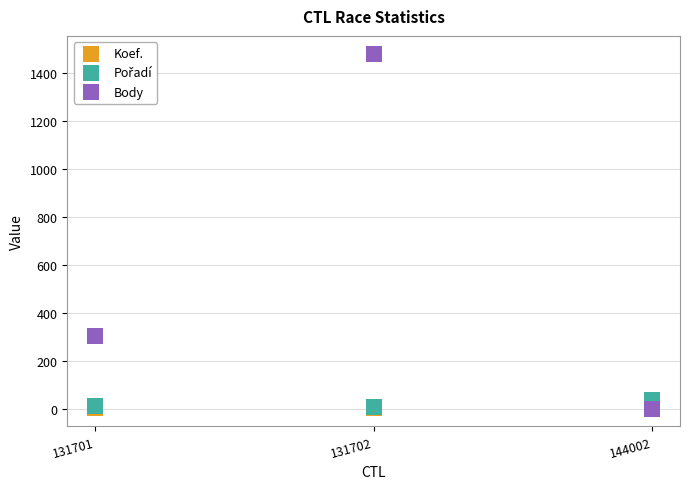

Across all series, what Y value is closest to 739?

303